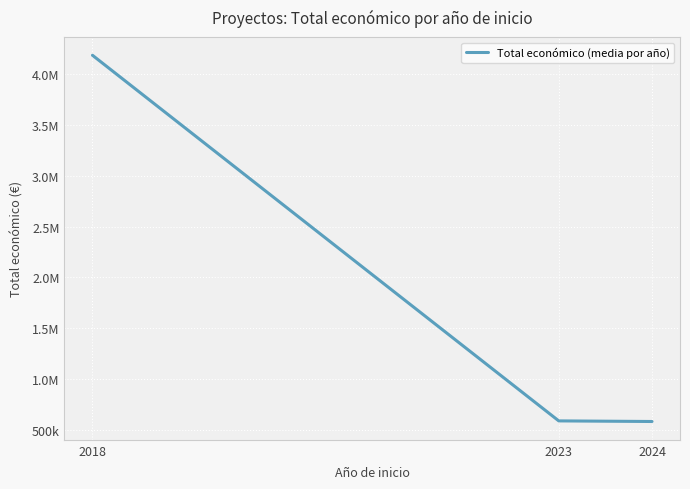

Rank the categories by value from lowest to highest.

2024, 2023, 2018